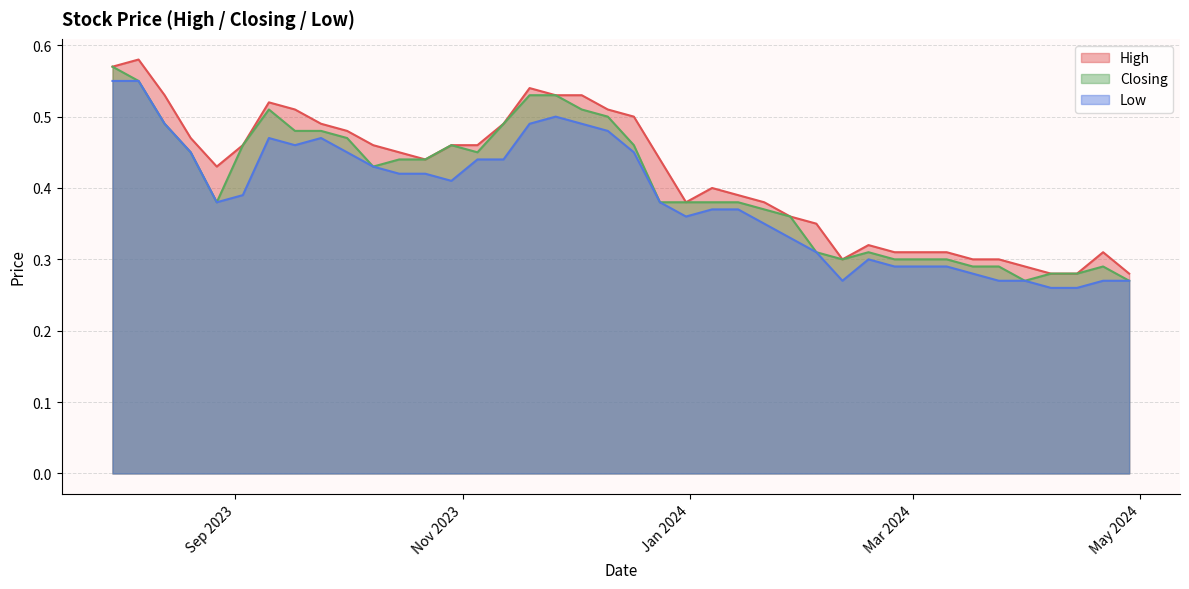

What is the maximum value for Low?

0.6